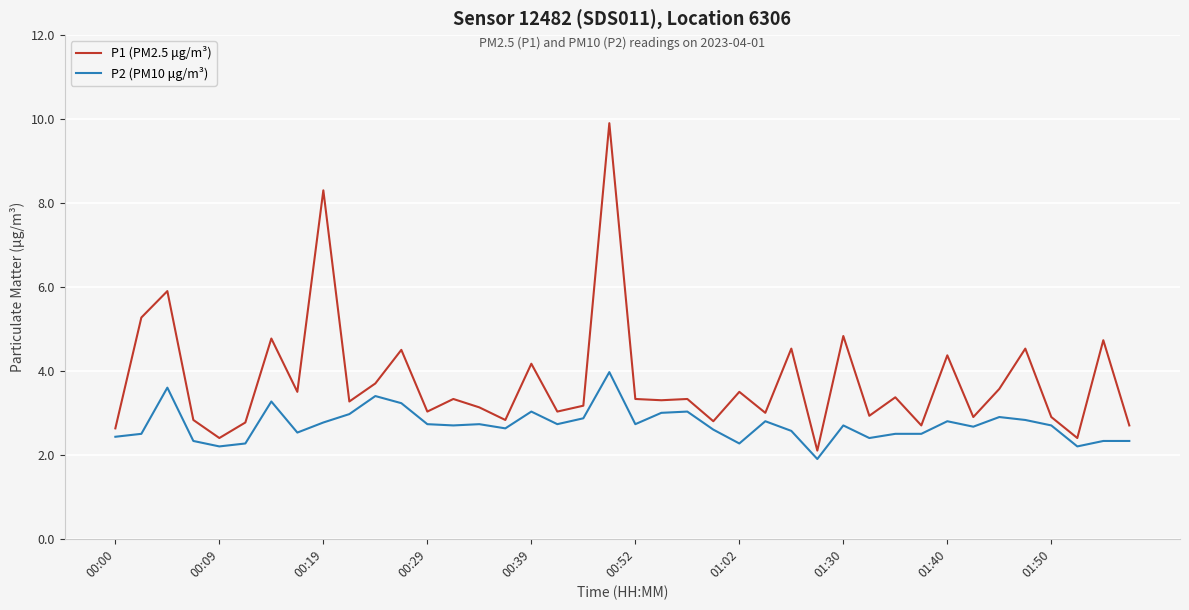

List the series in order of their peak value, lowest first.

P2 (PM10 μg/m³), P1 (PM2.5 μg/m³)